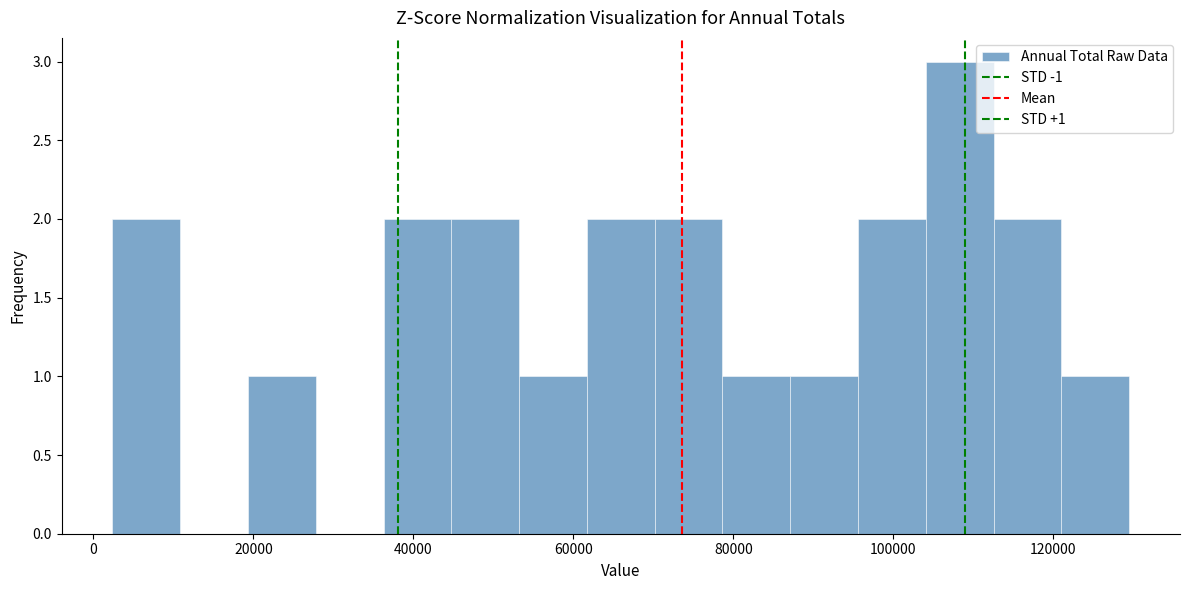

Which range on the x-axis has the tallest bar?

104000 to 112000